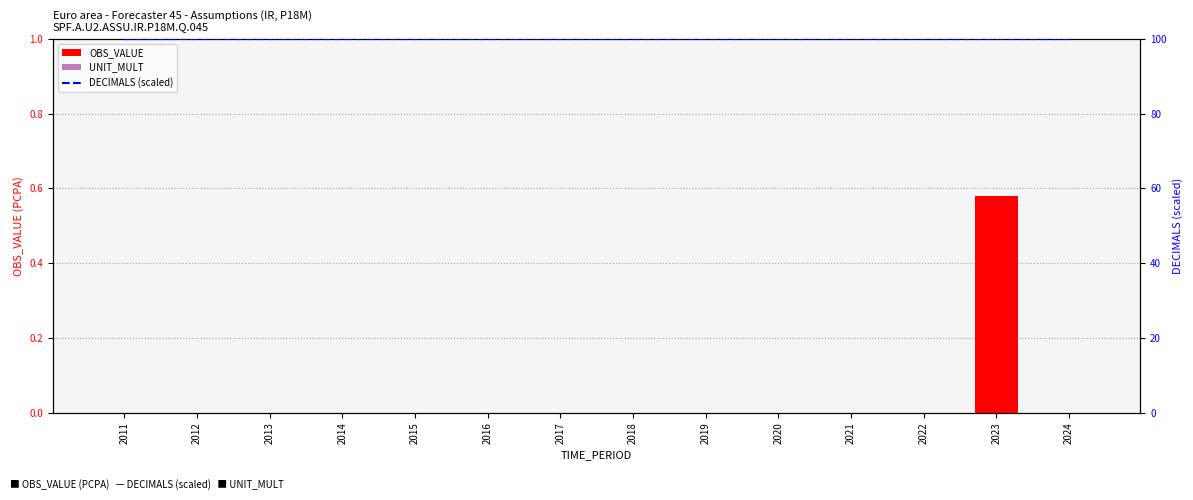

What are all the series names shown in the legend?

OBS_VALUE, UNIT_MULT, DECIMALS (scaled)